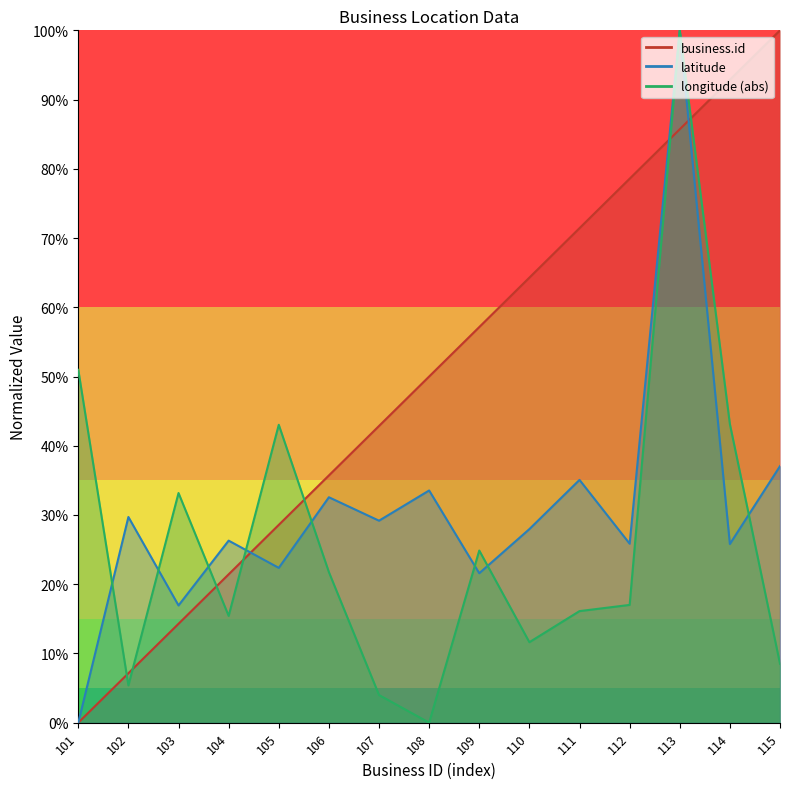

What are all the series names shown in the legend?

business.id, latitude, longitude